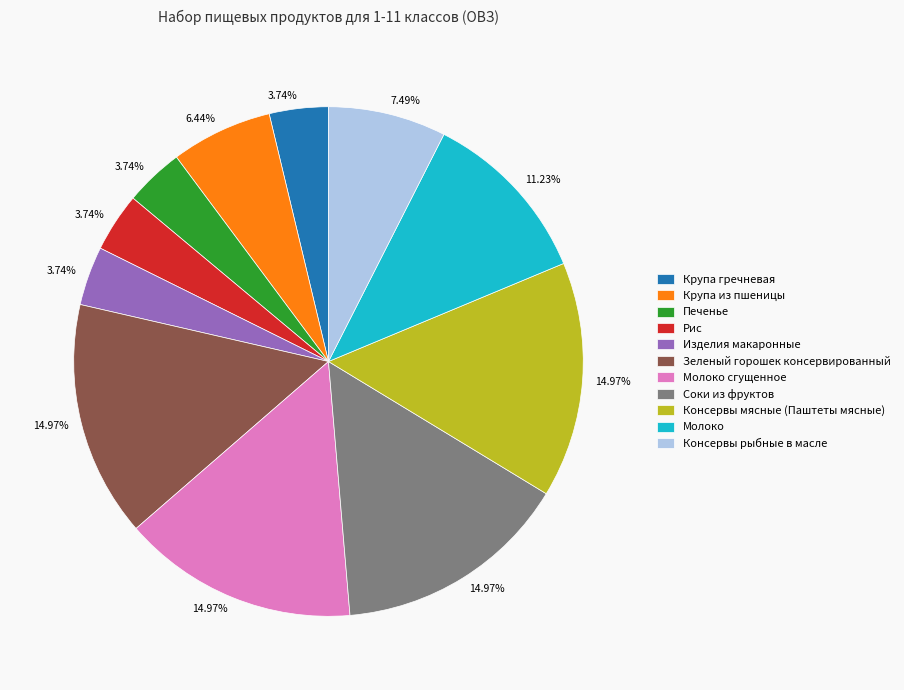

How many segments does this pie chart have?

11